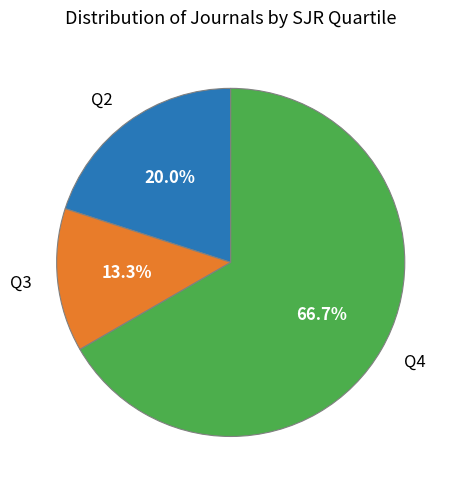

What percentage do Q2 and Q4 together represent?

86.7%